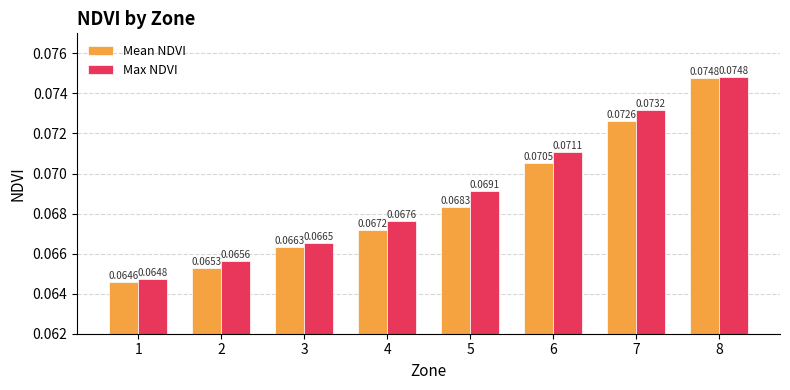

Which series changed the most between 4 and 8?

Mean NDVI